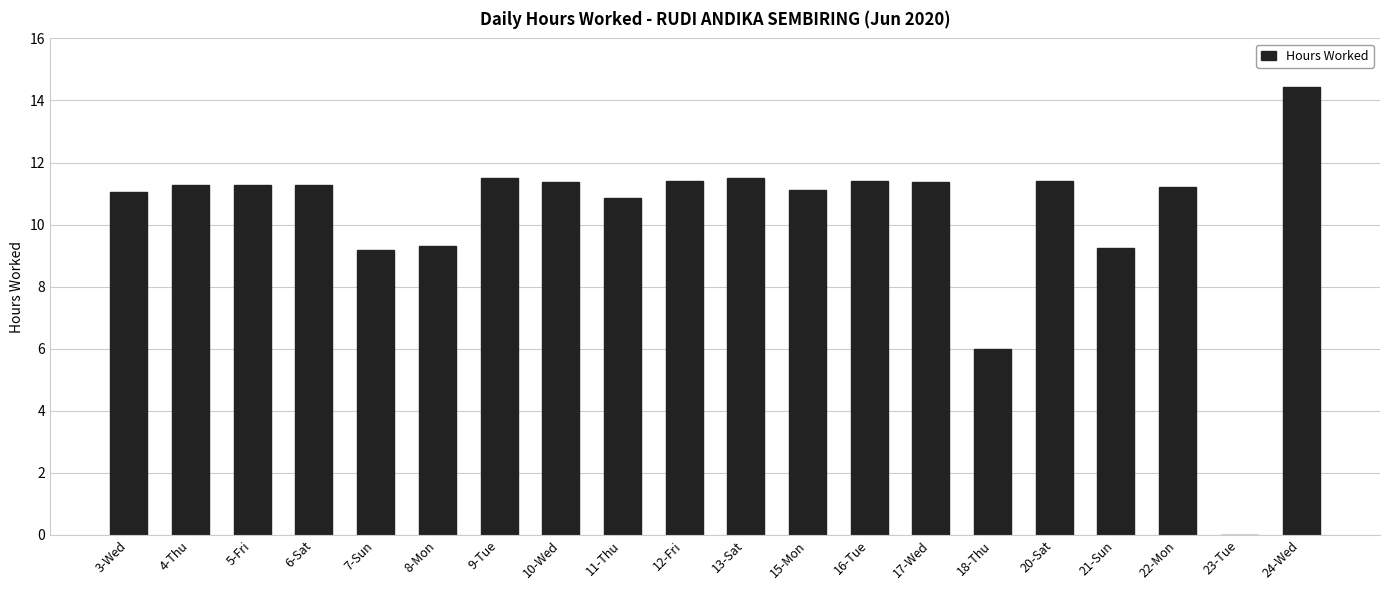

Is it true that the value at 23-Tue is -9.6?

False